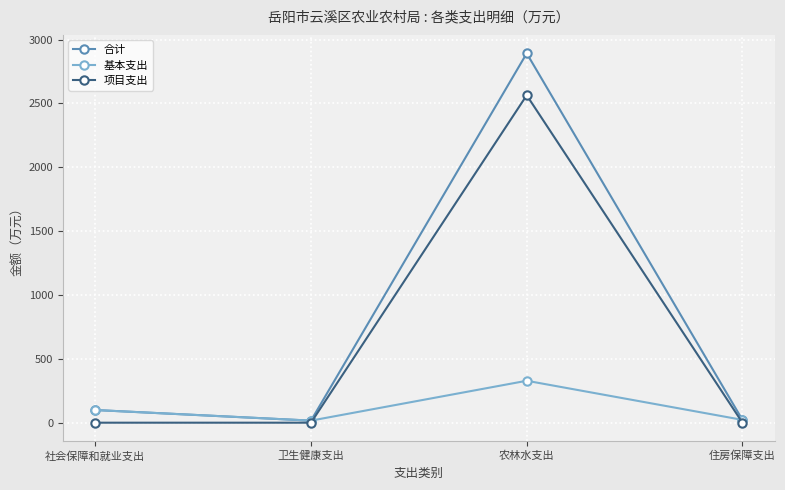

What is the spread (max minus min) of values at 社会保障和就业支出?

99.2